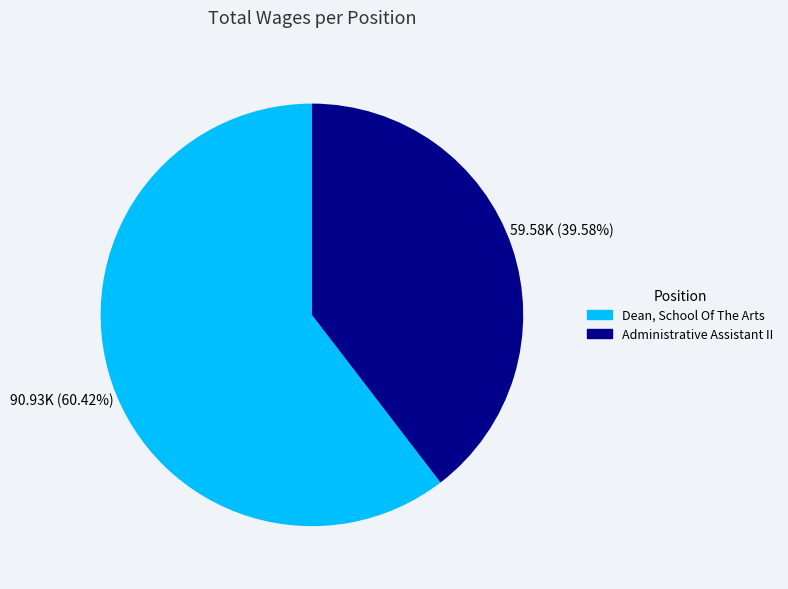

To the nearest percent, what portion does Dean, School Of The Arts represent?

60%